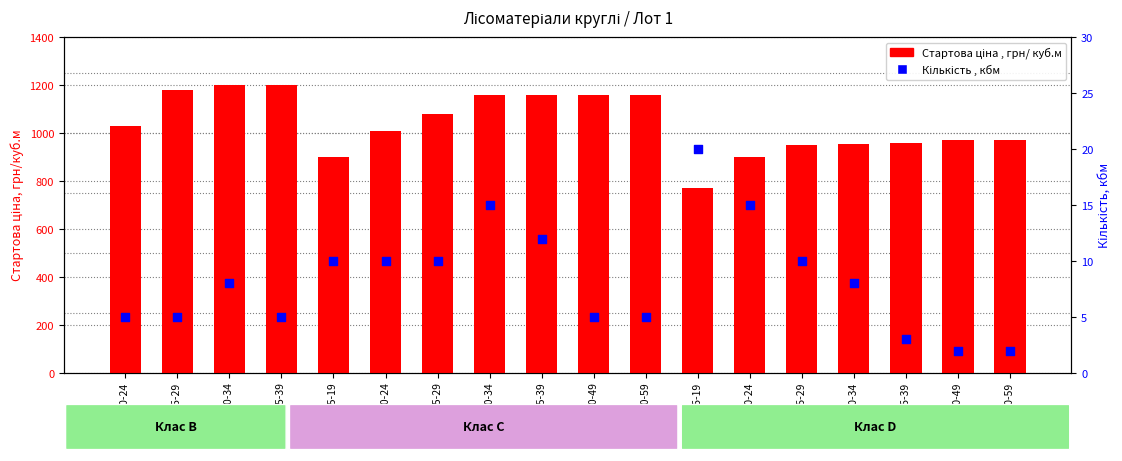

Which series has the largest Y range (max minus min)?

Стартова ціна , грн/ куб.м